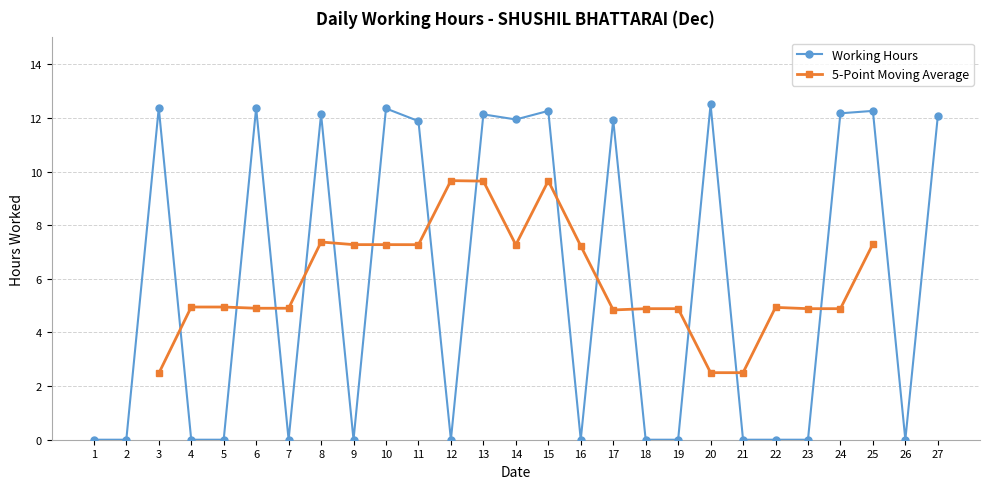

Rank the series at 18 from highest to lowest value.

5-Point Moving Average, Working Hours